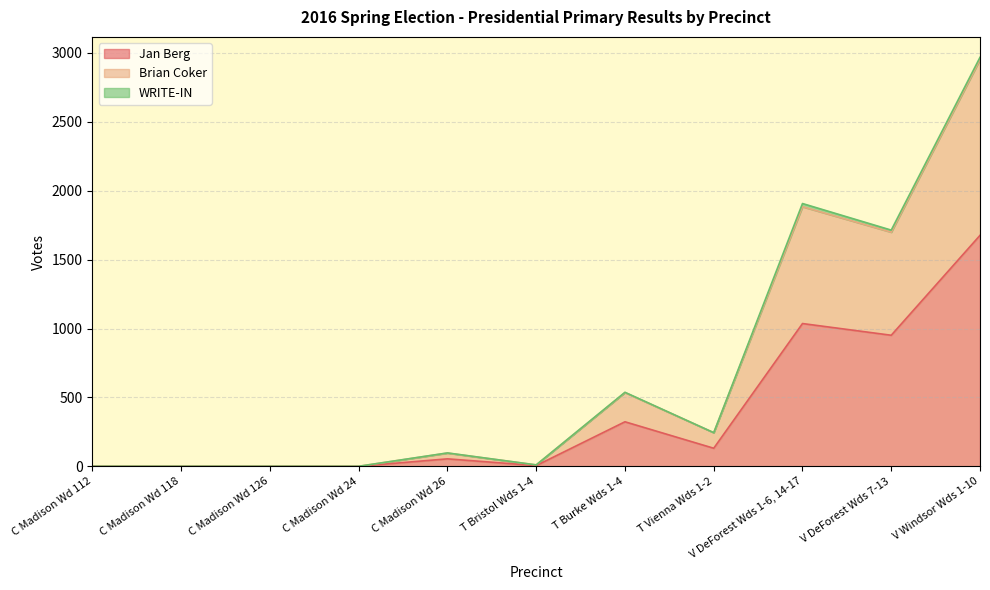

At which category does Brian Coker reach its first local peak?

C Madison Wd 26